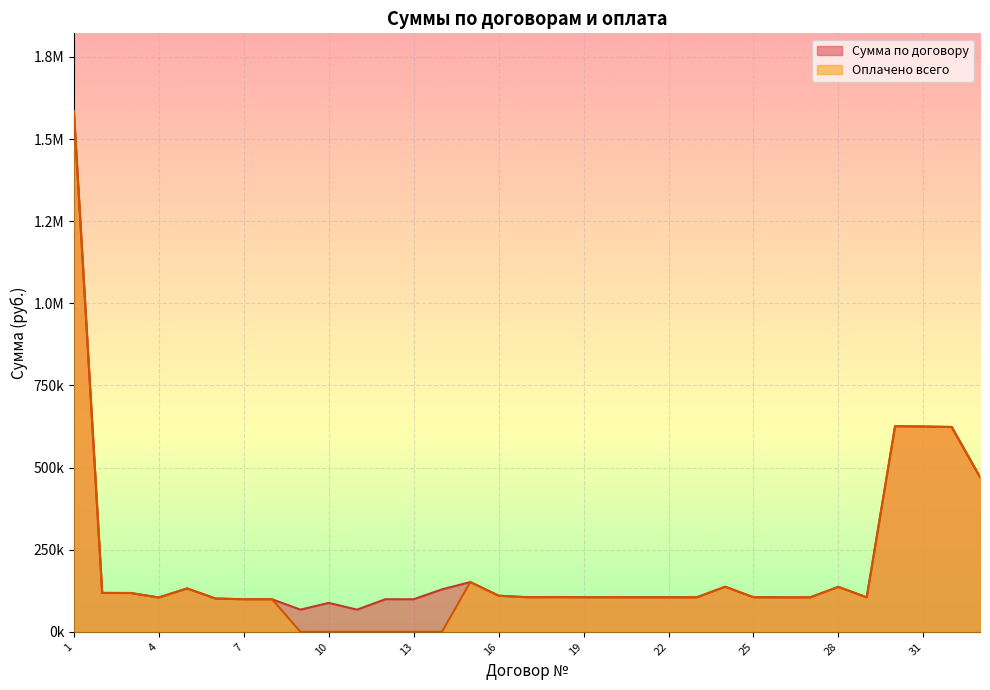

Reading left to right, transcribe all the data shown in this chart.

Сумма по договору: 1=1584026.4	2=118363.0	3=118115.0	4=104469.0	5=132042.0	6=101311.0	7=99136.0	8=99136.0	9=67558.0	10=88050.0	11=67558.0	12=99172.0	13=99172.0	14=129254.0	15=151462.0	16=109874.0	17=105275.0	18=105487.0	19=105234.0	20=105234.0	21=105019.0	22=105019.0	23=104979.0	24=137222.0	25=105289.0	26=104855.0	27=104861.0	28=136798.0	29=104960.0	30=625743.0	31=624905.0	32=623486.0	33=471196.0
Оплачено всего: 1=1584026.4	2=118363.0	3=118115.0	4=104469.0	5=132042.0	6=101311.0	7=99136.0	8=99136.0	9=0.0	10=0.0	11=0.0	12=0.0	13=0.0	14=0.0	15=151462.0	16=109874.0	17=105275.0	18=105487.0	19=105234.0	20=105234.0	21=105019.0	22=105019.0	23=104979.0	24=137222.0	25=105289.0	26=104855.0	27=104861.0	28=136798.0	29=104960.0	30=625743.0	31=624905.0	32=623486.0	33=471196.0